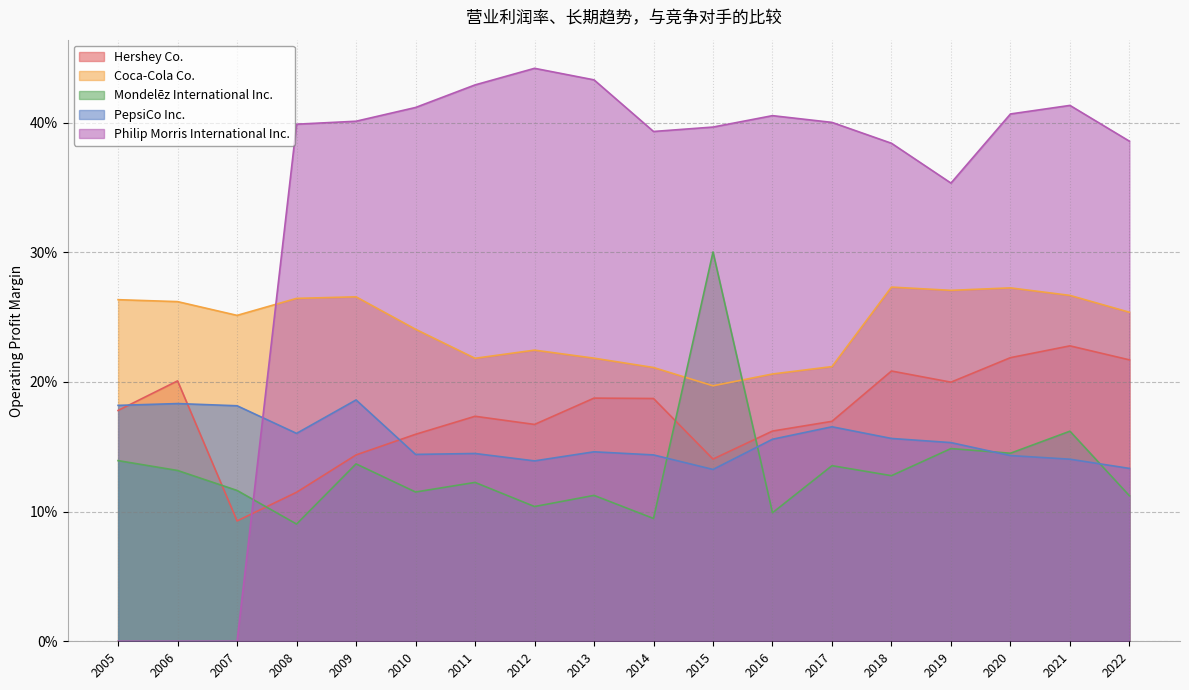

The value of Coca-Cola Co. at 2016 is 0.2. True or false?

True